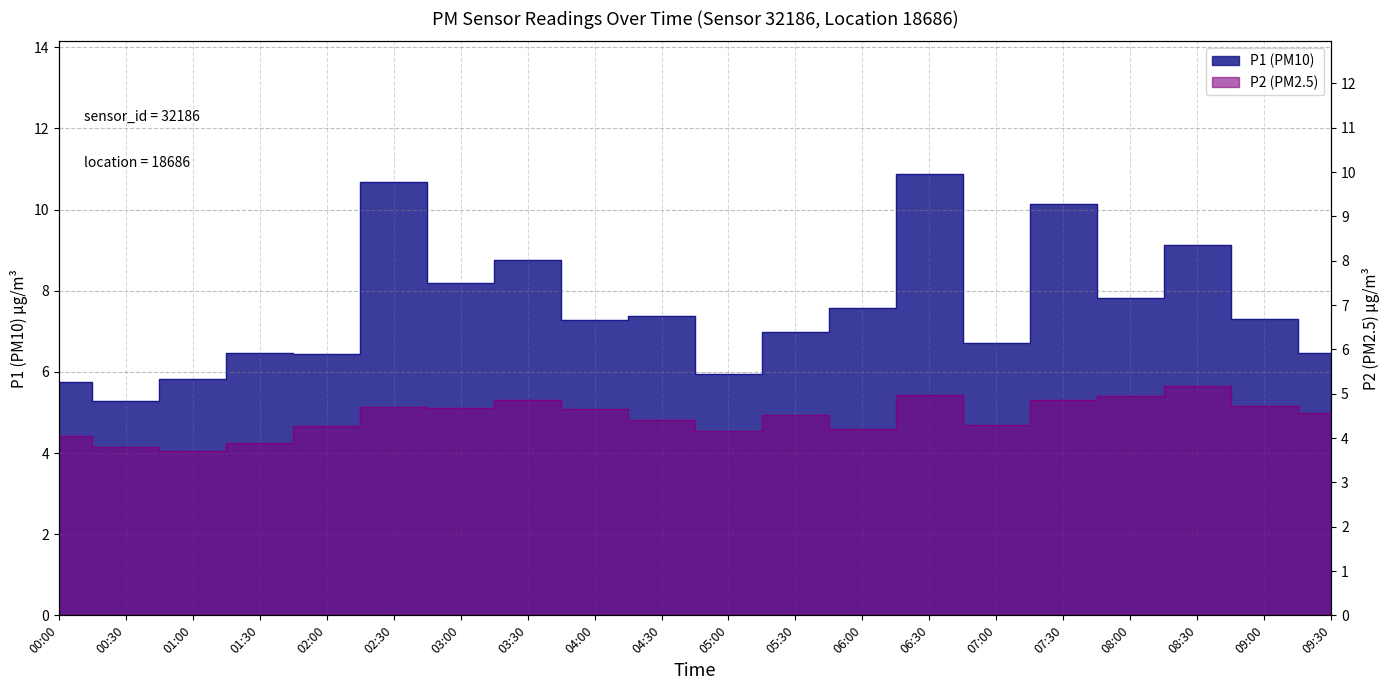

Rank the categories by P2 value from highest to lowest.

08:30, 06:30, 08:00, 03:30, 07:30, 09:00, 02:30, 03:00, 04:00, 09:30, 05:30, 04:30, 07:00, 02:00, 06:00, 05:00, 00:00, 01:30, 00:30, 01:00